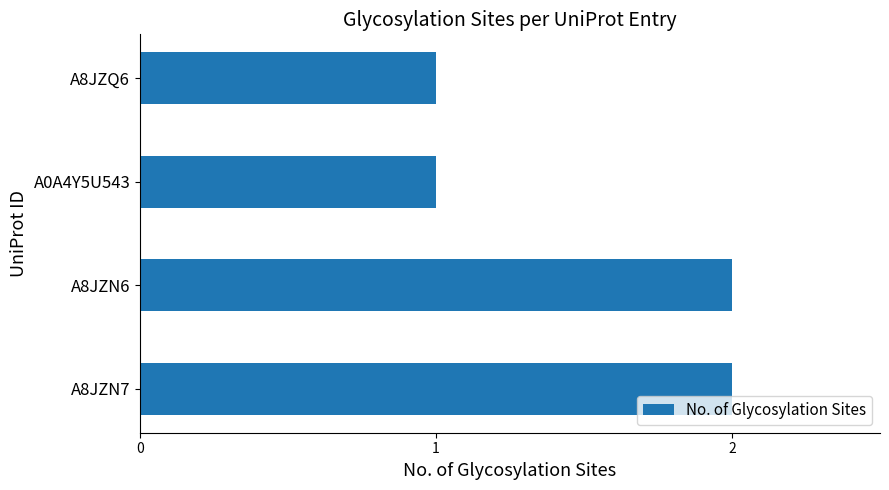

What is the sum of all values?

6